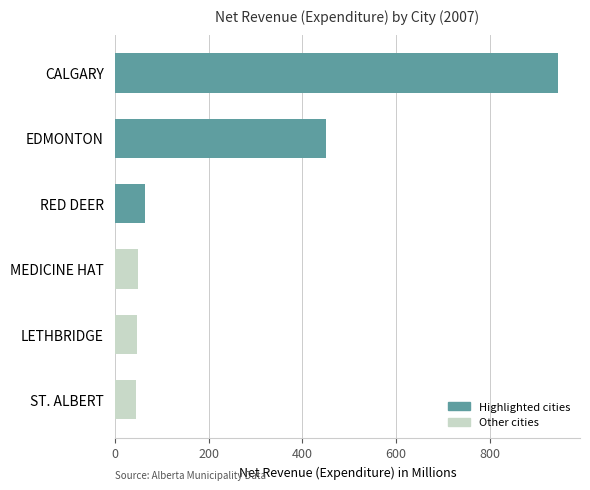

Approximately how many times larger is the value at LETHBRIDGE compared to ST. ALBERT?

1.0